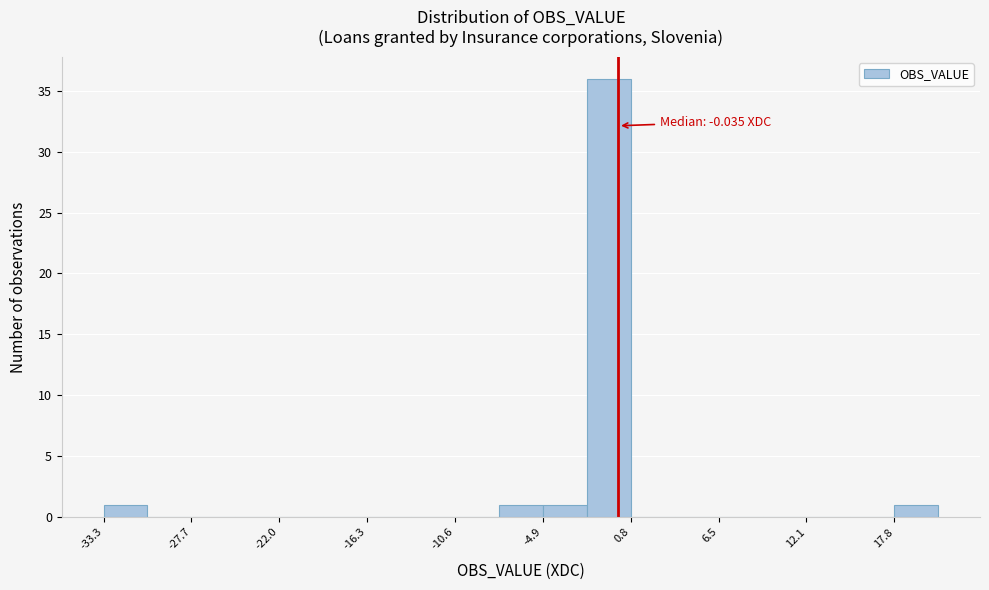

Around what value on the x-axis is the tallest bar? Give the approximate position of its centre, as read against the axis.

-1